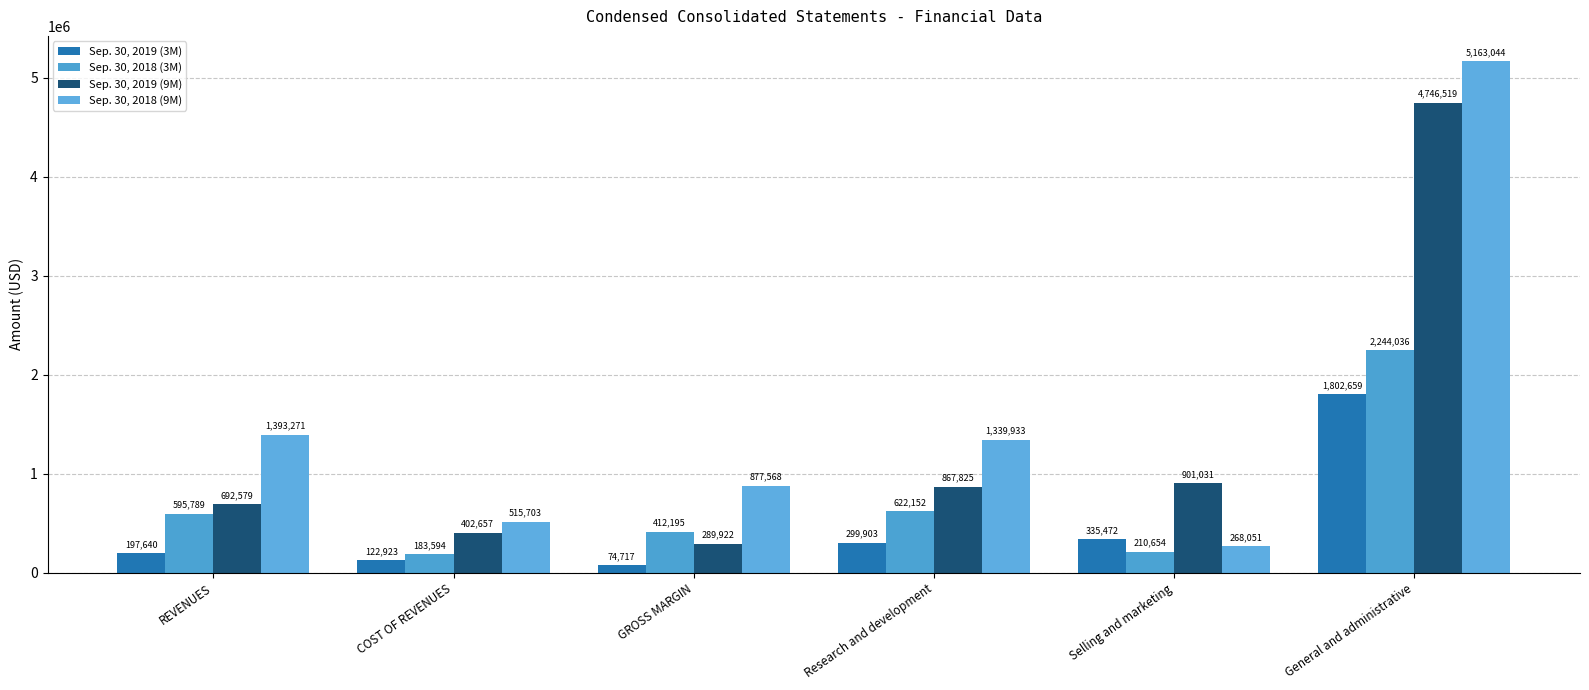

Which has a higher value, COST OF REVENUES or General and administrative?

General and administrative